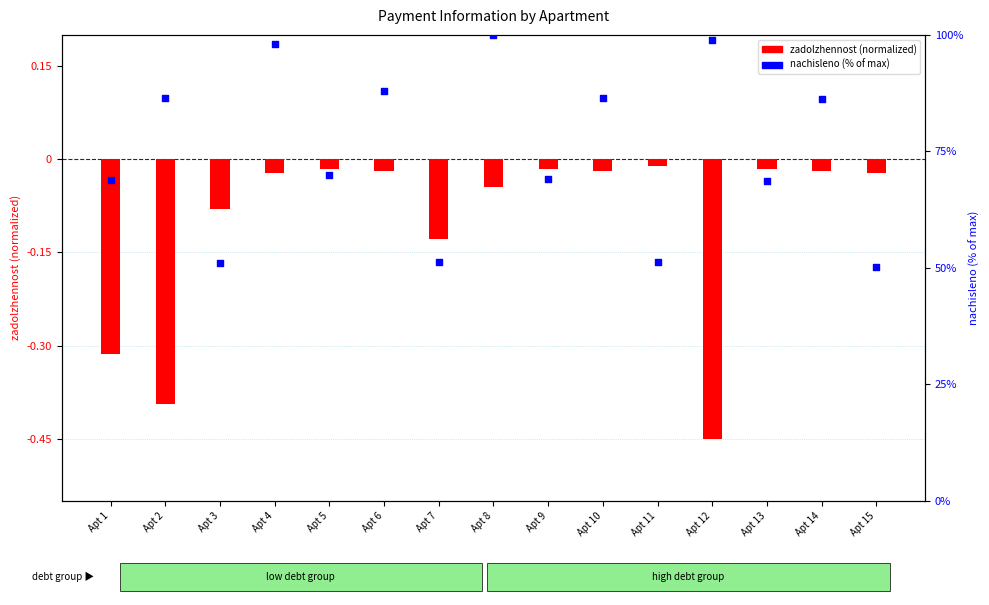

Which series contains the highest Y value?

nachisleno